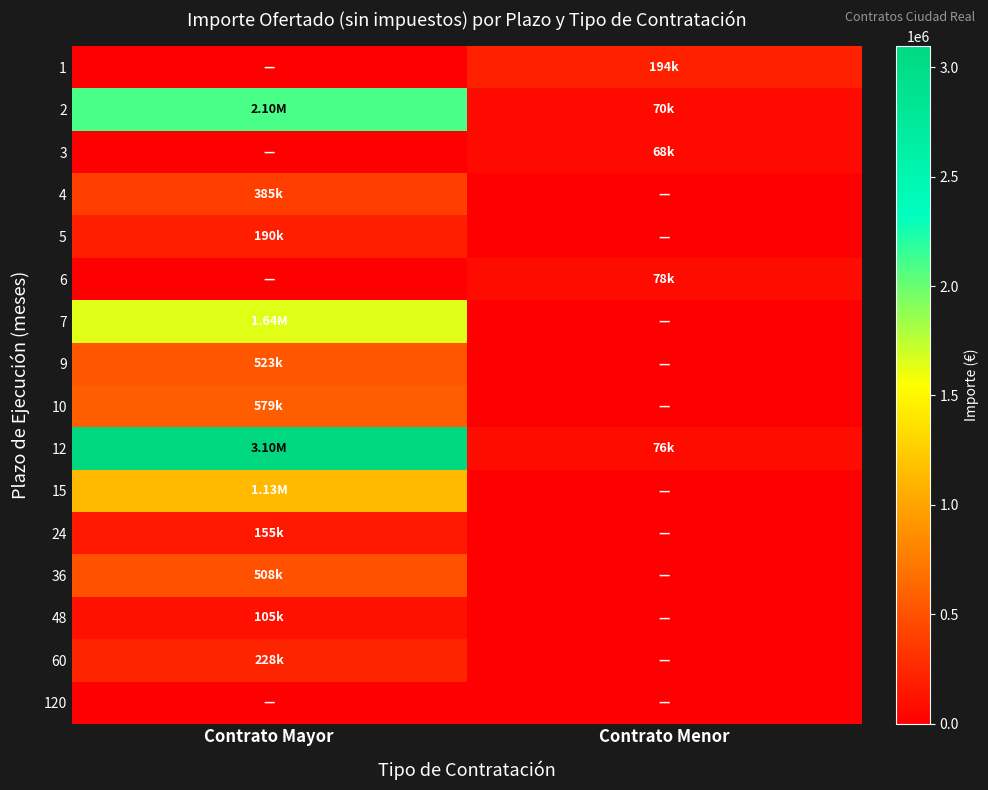

Reading left to right, extract all data points from this chart.

1: Contrato Mayor=0.0	Contrato Menor=193886.1
2: Contrato Mayor=2095070.1	Contrato Menor=70000.5
3: Contrato Mayor=0.0	Contrato Menor=67962.4
4: Contrato Mayor=385162.4	Contrato Menor=0.0
5: Contrato Mayor=190077.0	Contrato Menor=0.0
6: Contrato Mayor=0.0	Contrato Menor=78238.5
7: Contrato Mayor=1638399.8	Contrato Menor=0.0
9: Contrato Mayor=523496.6	Contrato Menor=0.0
10: Contrato Mayor=579489.1	Contrato Menor=0.0
12: Contrato Mayor=3095591.6	Contrato Menor=76500.0
15: Contrato Mayor=1131952.0	Contrato Menor=0.0
24: Contrato Mayor=155000.0	Contrato Menor=0.0
36: Contrato Mayor=507750.4	Contrato Menor=0.0
48: Contrato Mayor=104757.3	Contrato Menor=0.0
60: Contrato Mayor=227757.5	Contrato Menor=0.0
120: Contrato Mayor=0.0	Contrato Menor=0.0